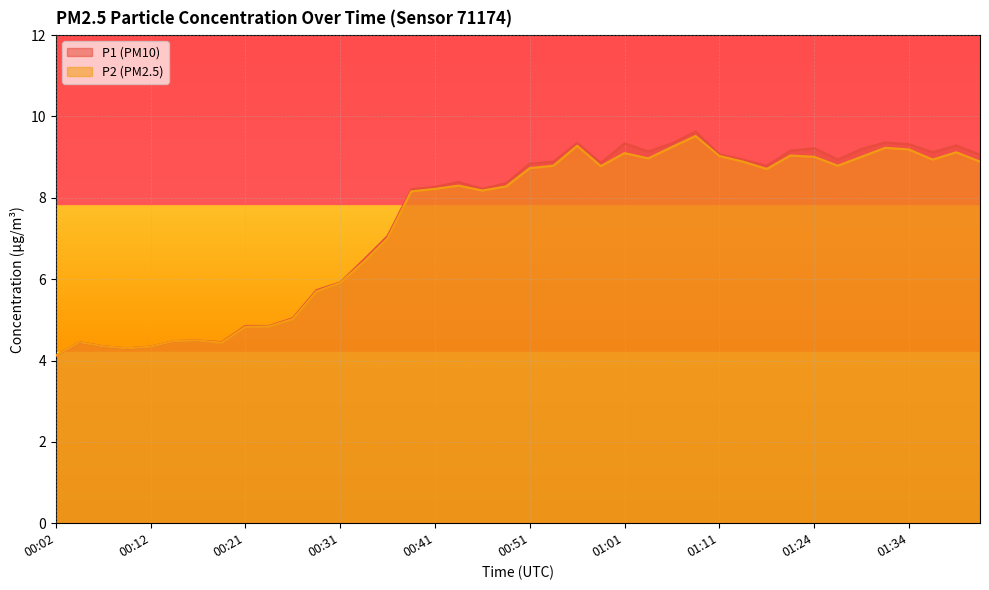

How many data points in P2 are above 8?

25